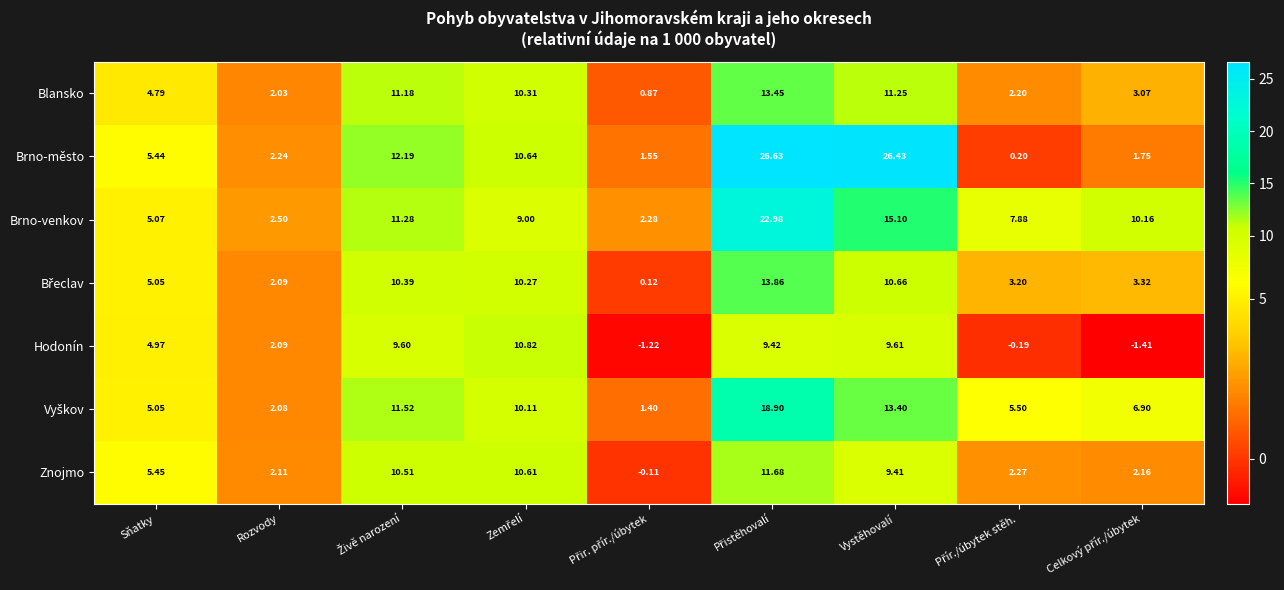

What is the greatest value displayed?

26.6